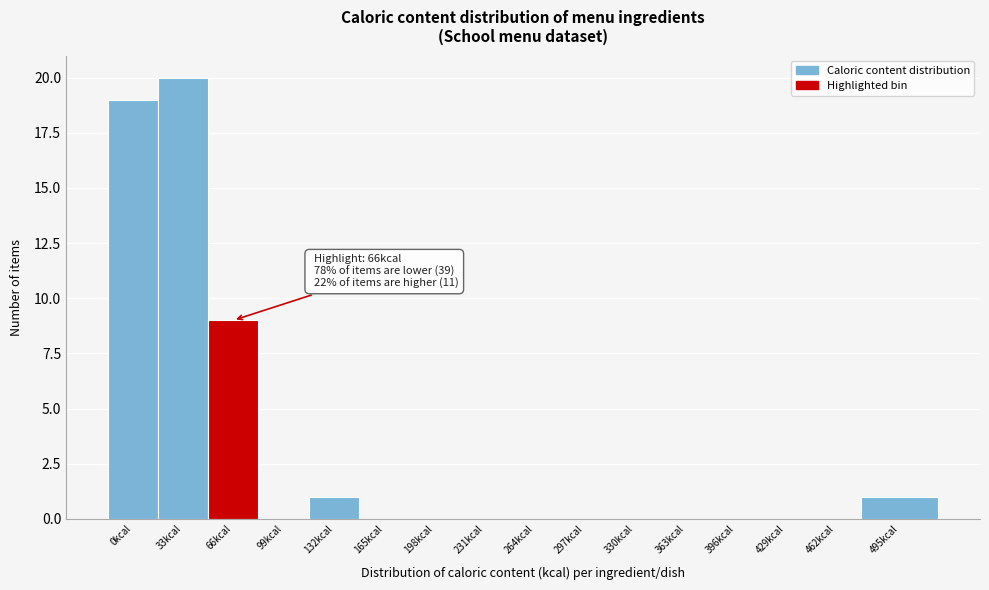

Reading left to right, transcribe all the data shown in this chart.

0kcal=19	33kcal=20	66kcal=9	99kcal=0	132kcal=1	165kcal=0	198kcal=0	231kcal=0	264kcal=0	297kcal=0	330kcal=0	363kcal=0	396kcal=0	429kcal=0	462kcal=0	495kcal=1